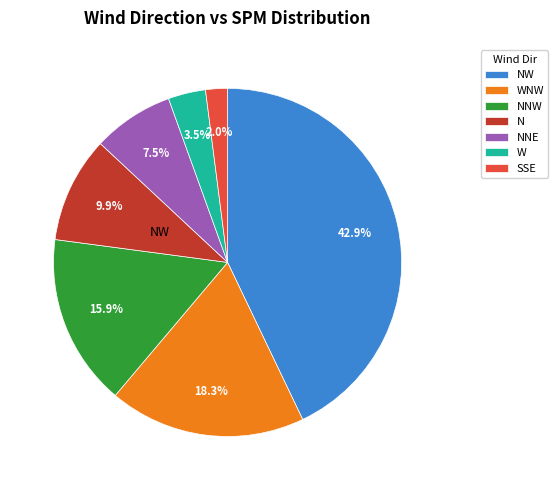

What is the largest slice in the pie chart?

NW